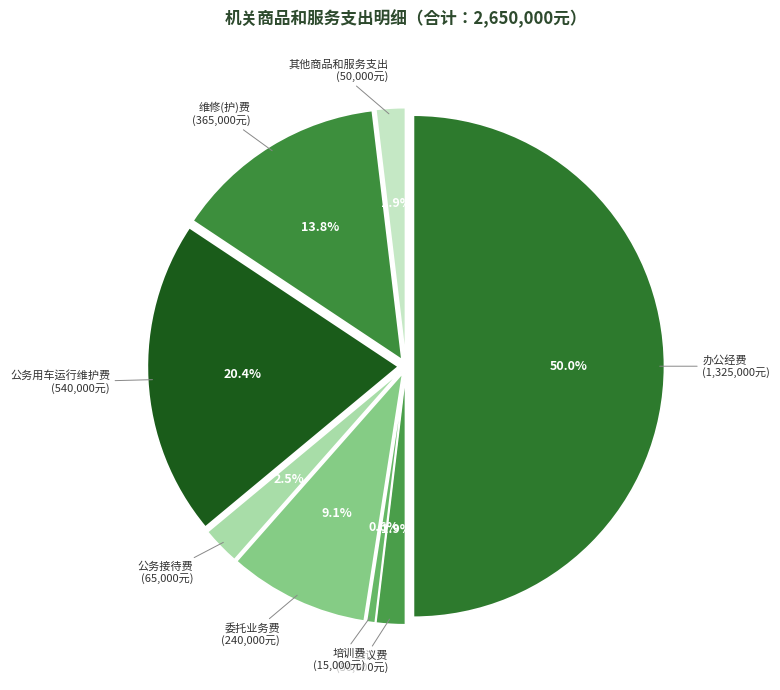

What is the change in value from 培训费 to 维修(护)费?

+350000